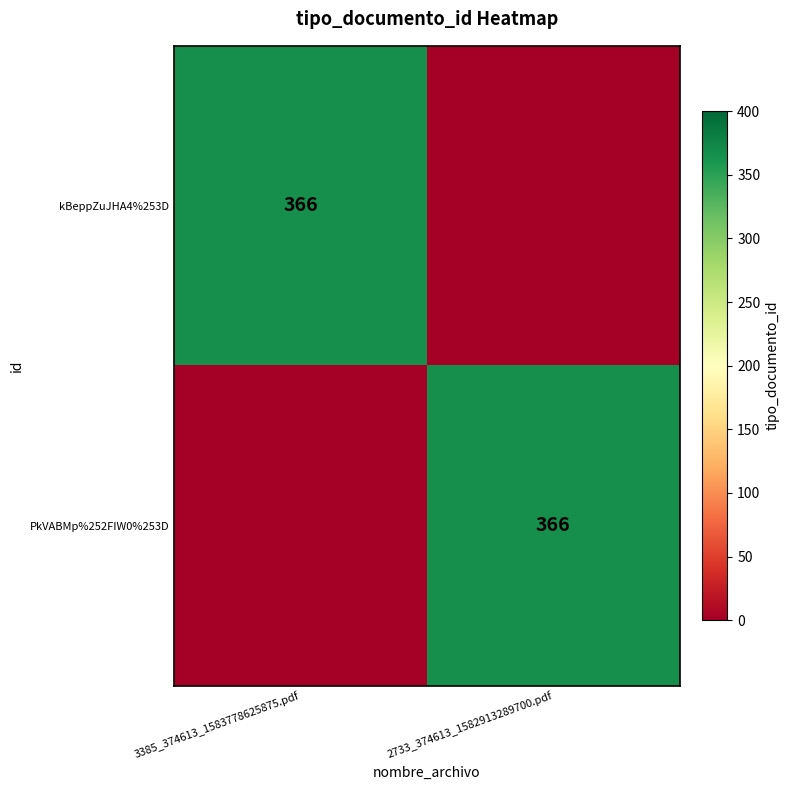

The value of kBeppZuJHA4%253D at 3385_374613_1583778625875.pdf is 579. True or false?

False